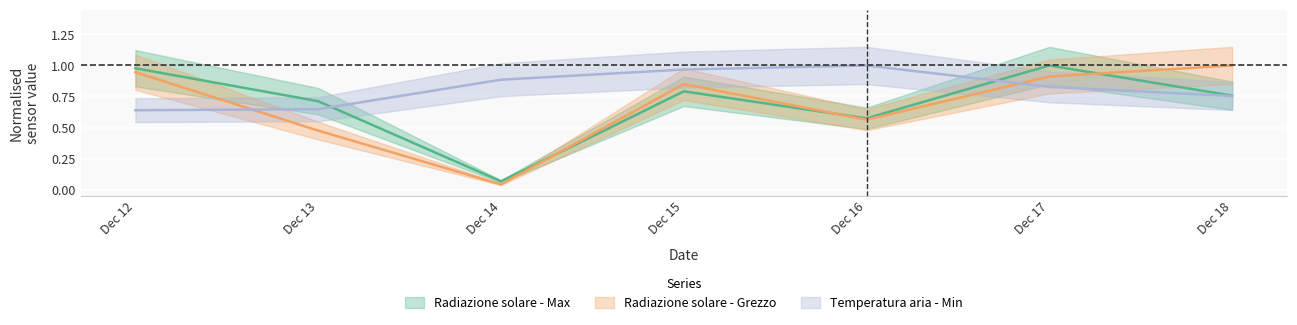

At which label does Radiazione solare - Grezzo reach its peak?

Dec 18